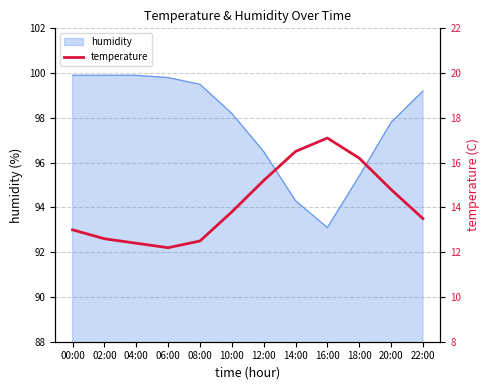

At which label does humidity first exceed 99?

00:00